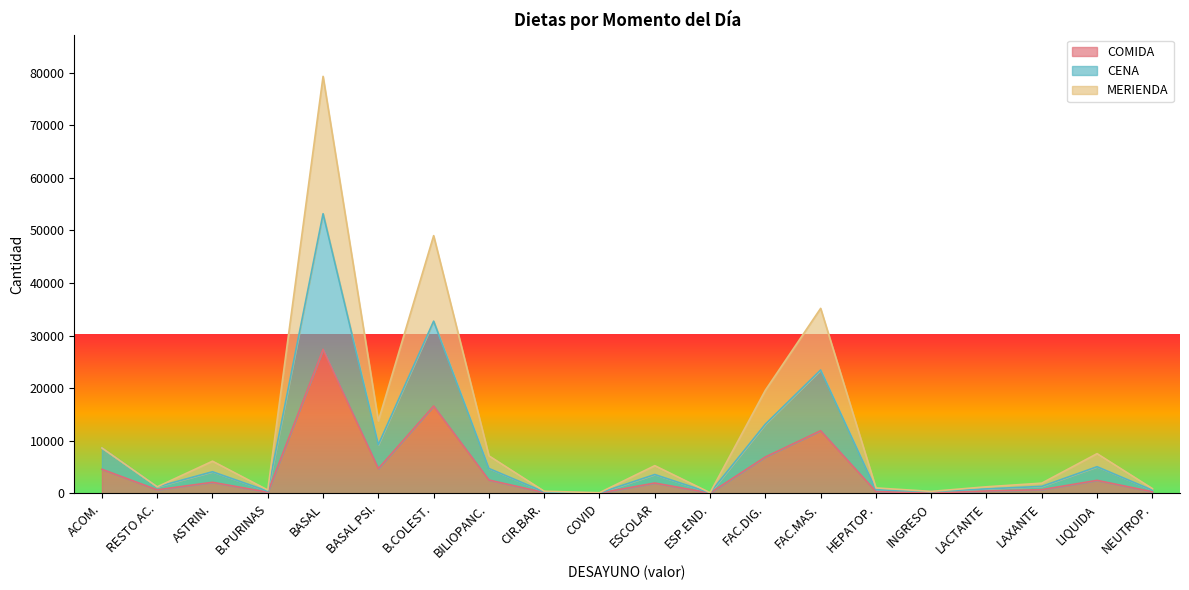

What is the greatest value displayed?

79294